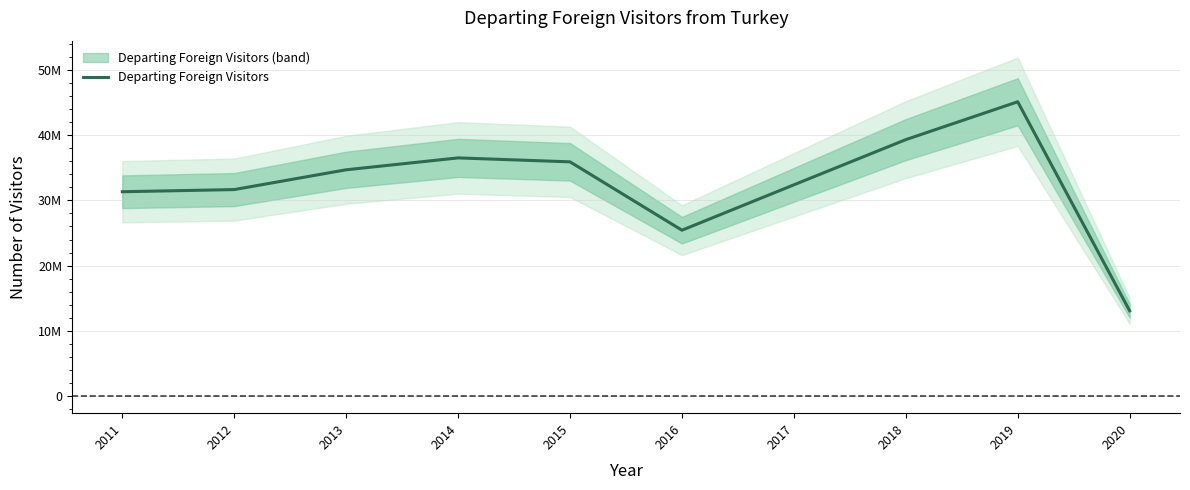

Rank the categories by value from lowest to highest.

2020, 2016, 2011, 2012, 2017, 2013, 2015, 2014, 2018, 2019